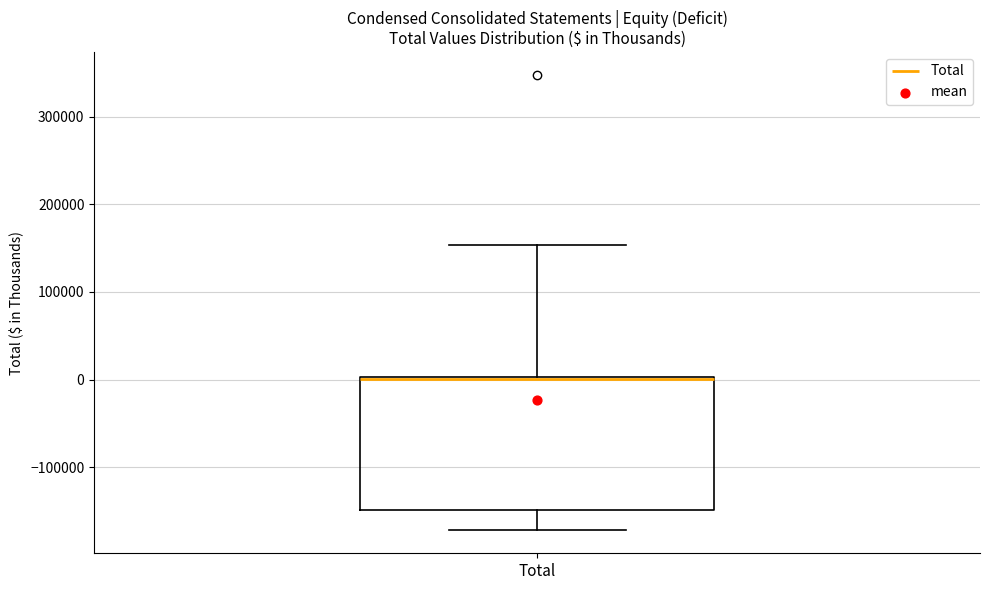

Where is the lower edge of the box for Total on the y-axis? The values are not printed on the chart, so give them approximately, as read against the axis.

-150000